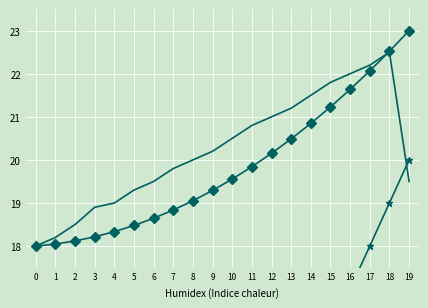

How many series are shown in this chart?

3